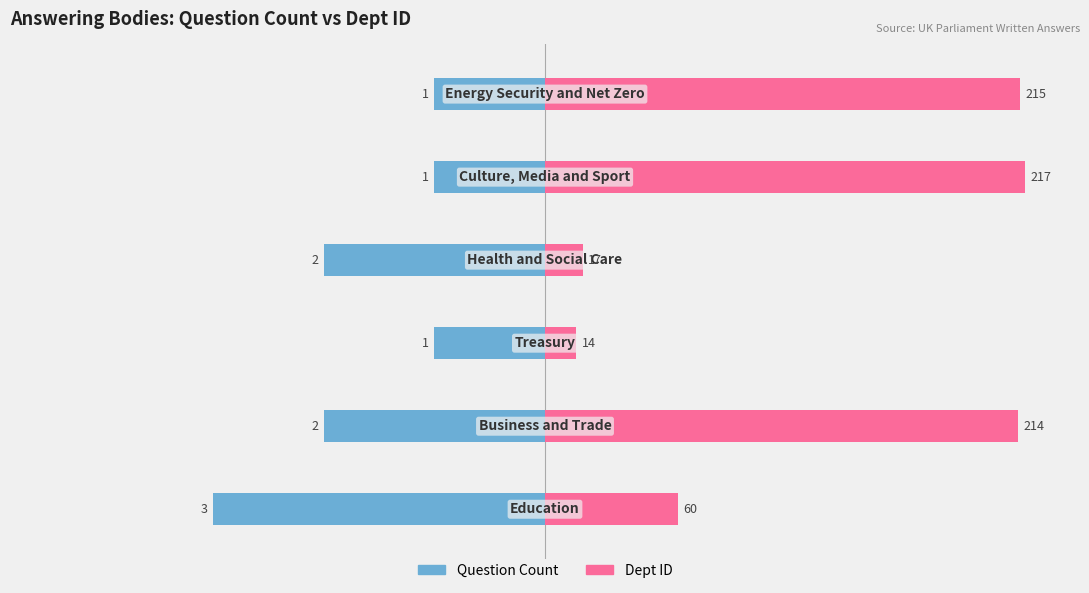

How many data points in Question Count are less than -1?

3